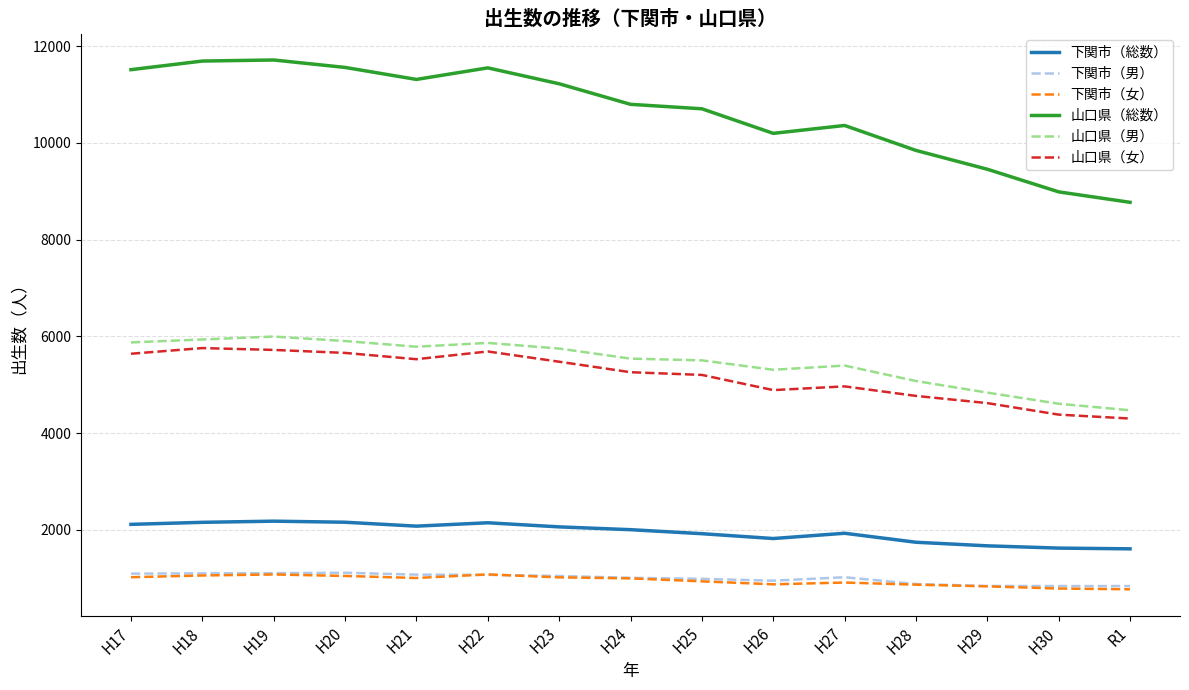

What is the lowest value of the 山口県（総数） series?

8771